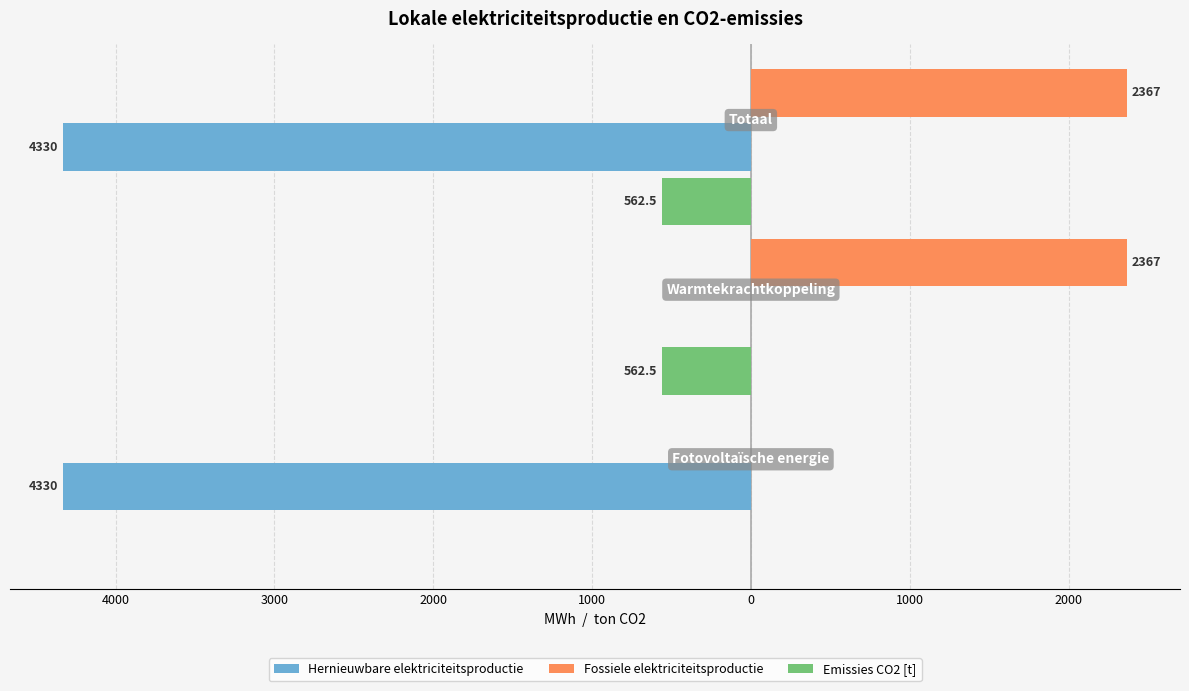

Which series has the widest spread of values?

Hernieuwbare elektriciteitsproductie